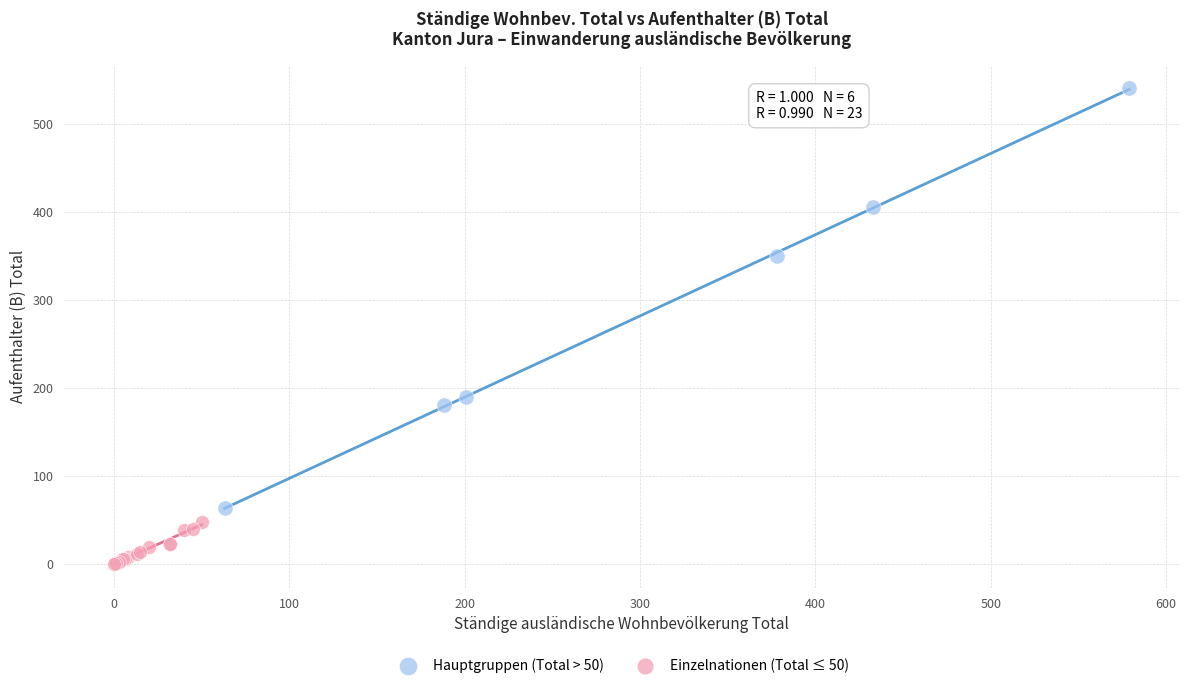

Which series contains the lowest Y value?

Einzelnationen (Total ≤ 50)